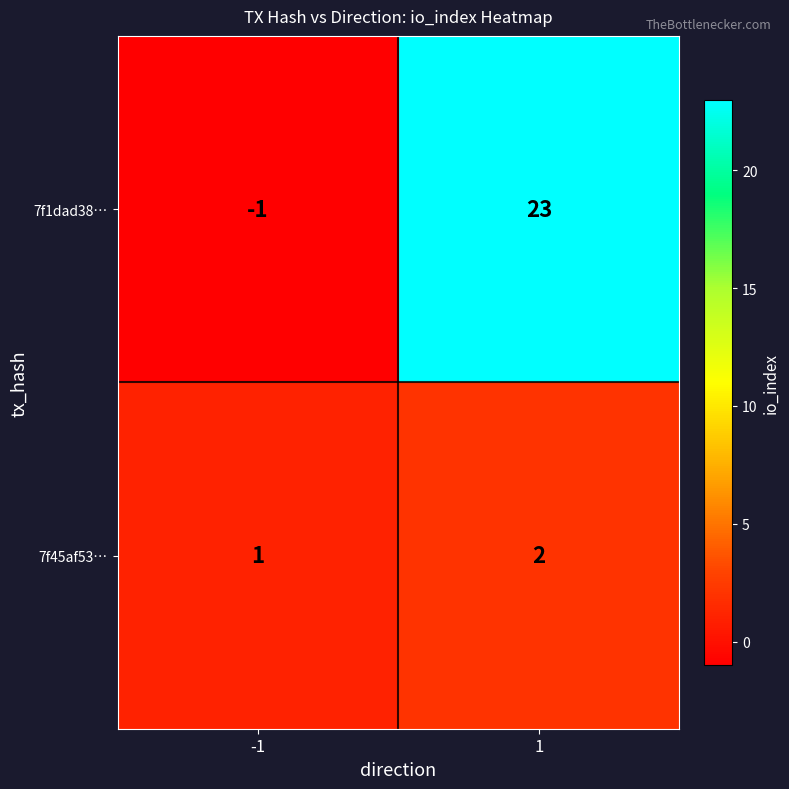

What is the difference between the highest and lowest values at -1?

2